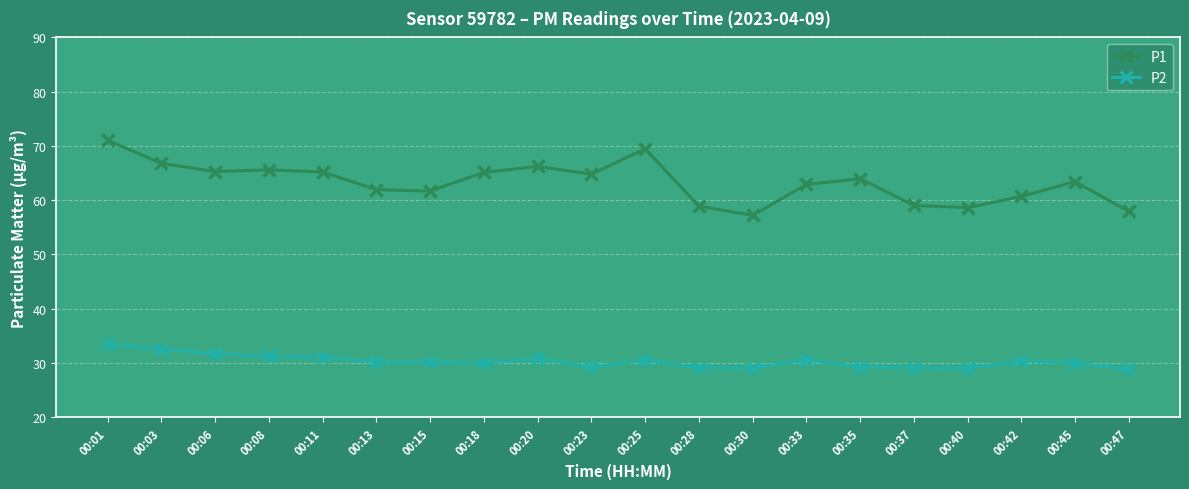

The value of P2 at 00:42 is 40.8. True or false?

False